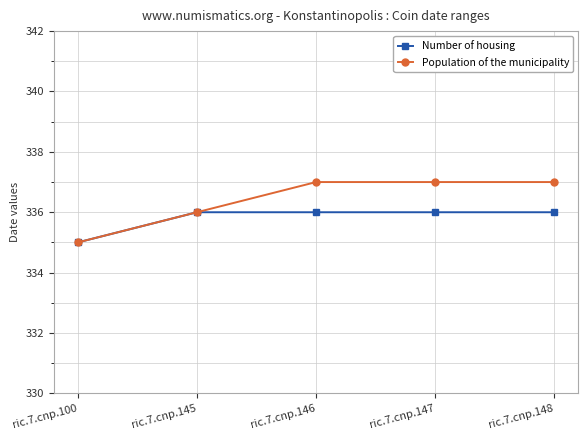

What is the sum of the Population of the municipality values at ric.7.cnp.100 and ric.7.cnp.148?

672